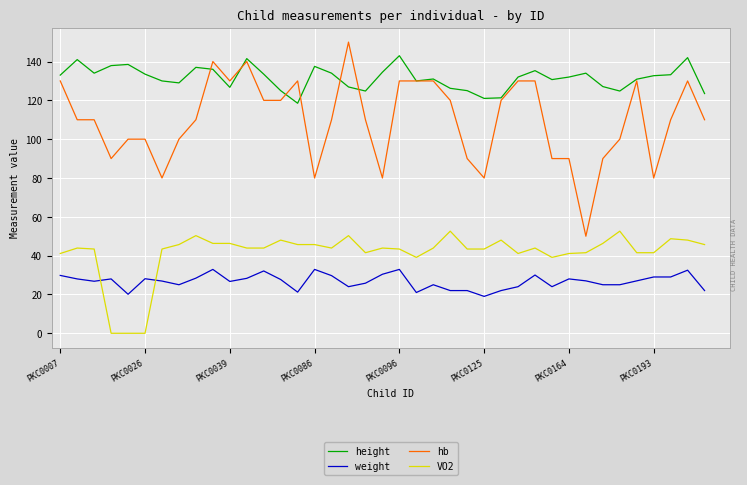

What are all the series names shown in the legend?

height, weight, hb, VO2